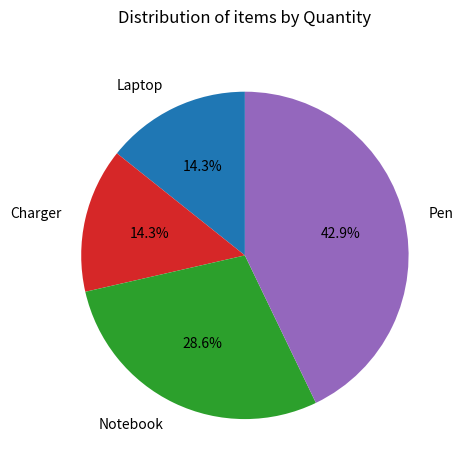

To the nearest percent, what is the average slice percentage?

25%